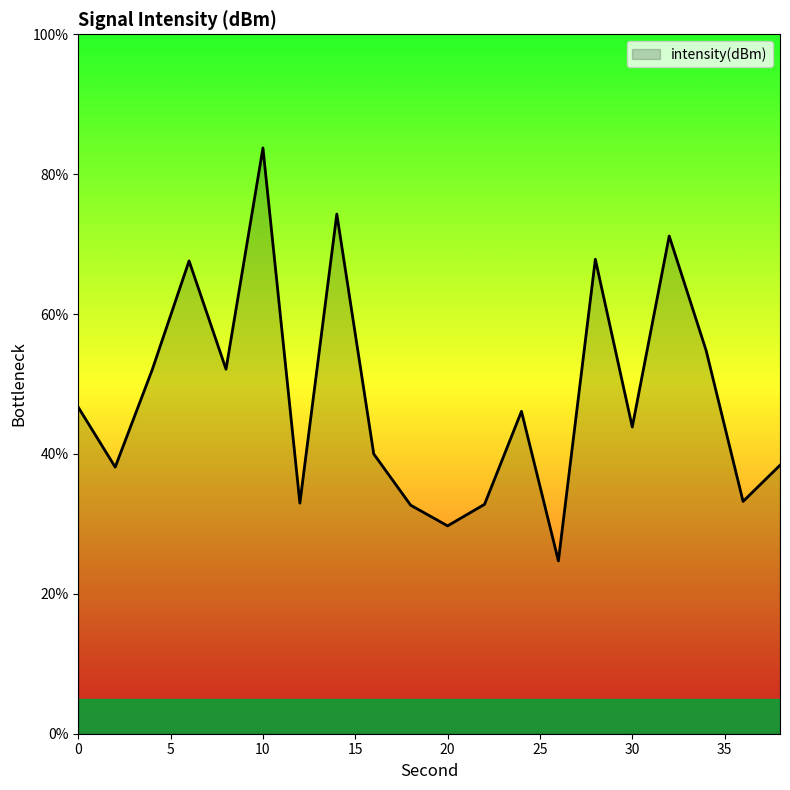

What is the difference between the maximum and minimum values?

59.0